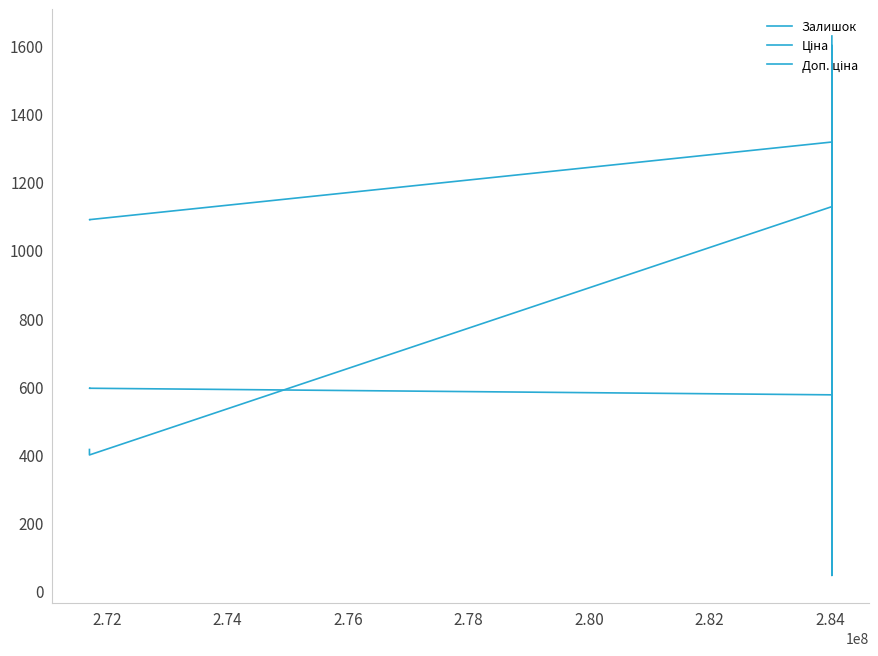

What is the difference between the second highest and minimum values in the Залишок series?

1556.0